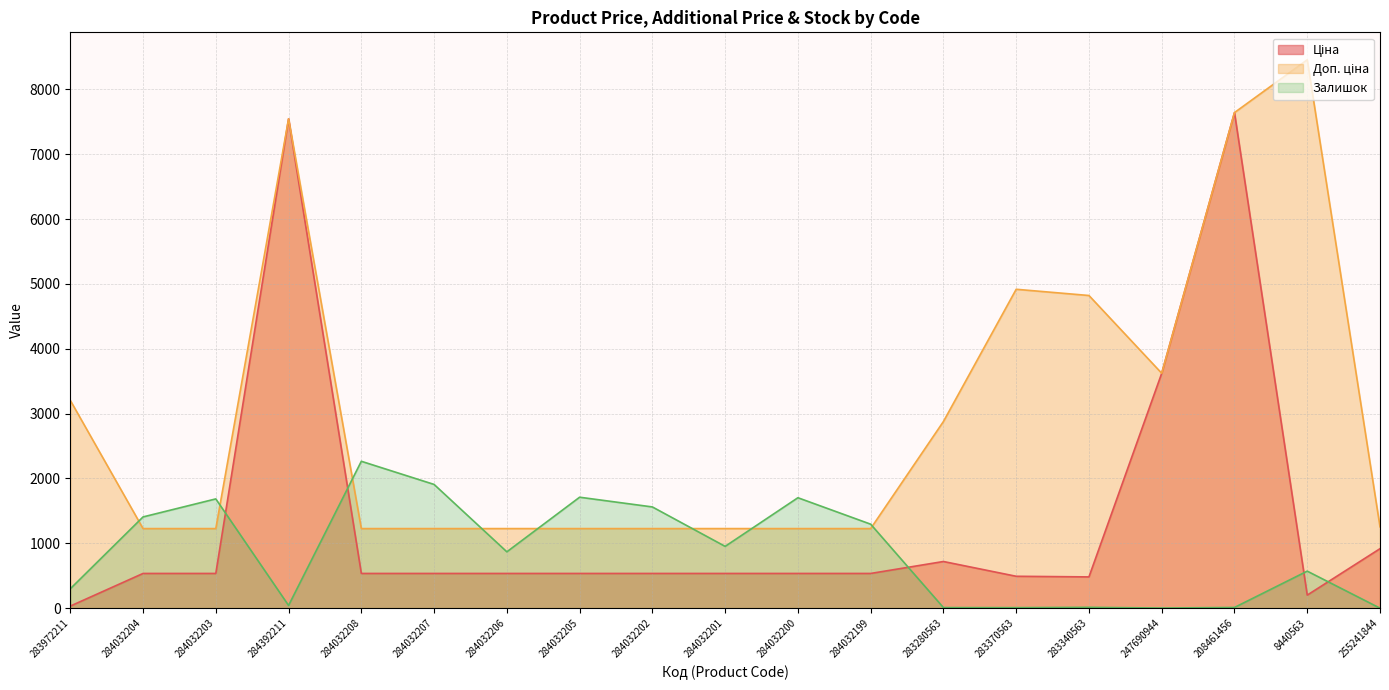

Which series has the largest total across all categories?

Доп. ціна